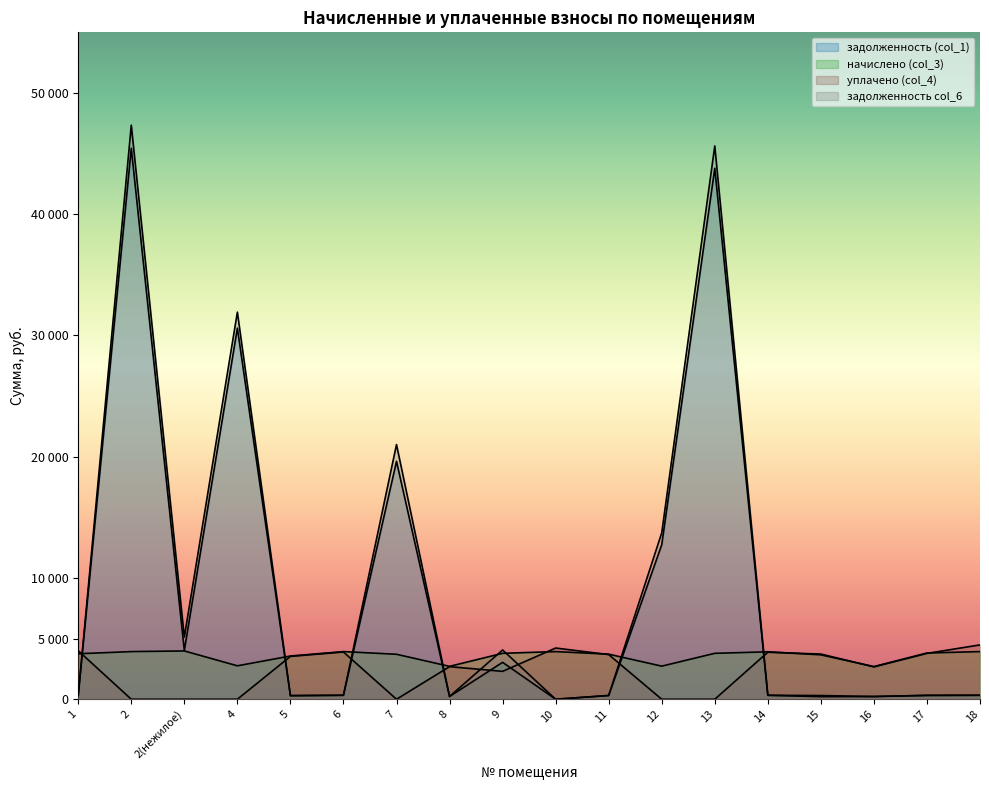

Between 11 and 17, which is larger?

17